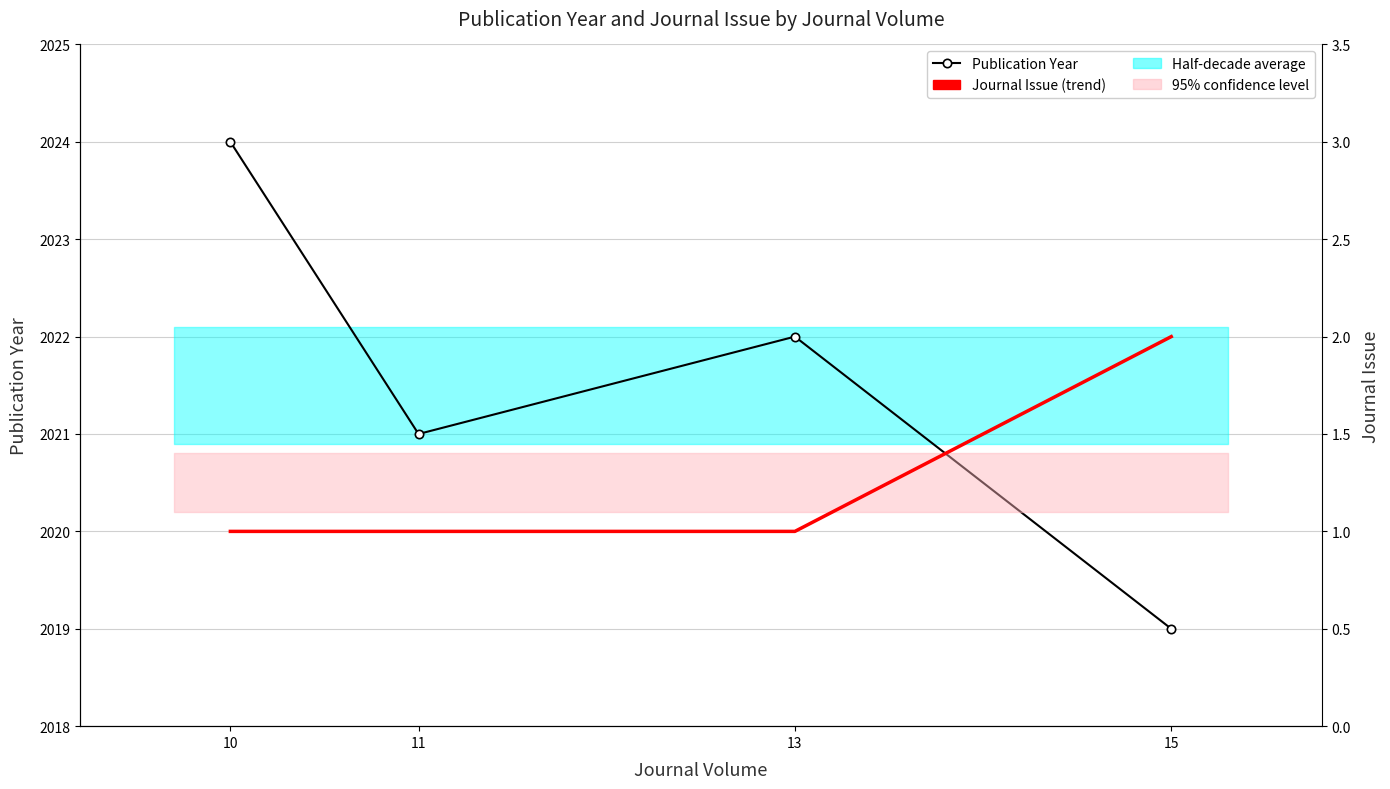

Where is the first local maximum for Publication Year?

13